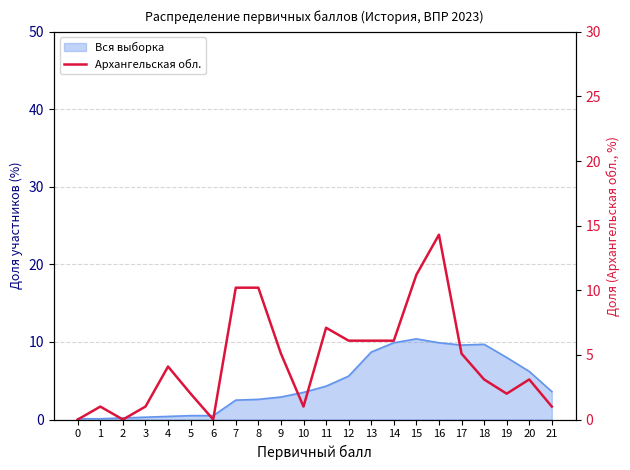

Rank the categories by value from highest to lowest.

16, 15, 7, 8, 11, 12, 13, 14, 9, 17, 4, 18, 20, 5, 19, 1, 3, 10, 21, 0, 2, 6